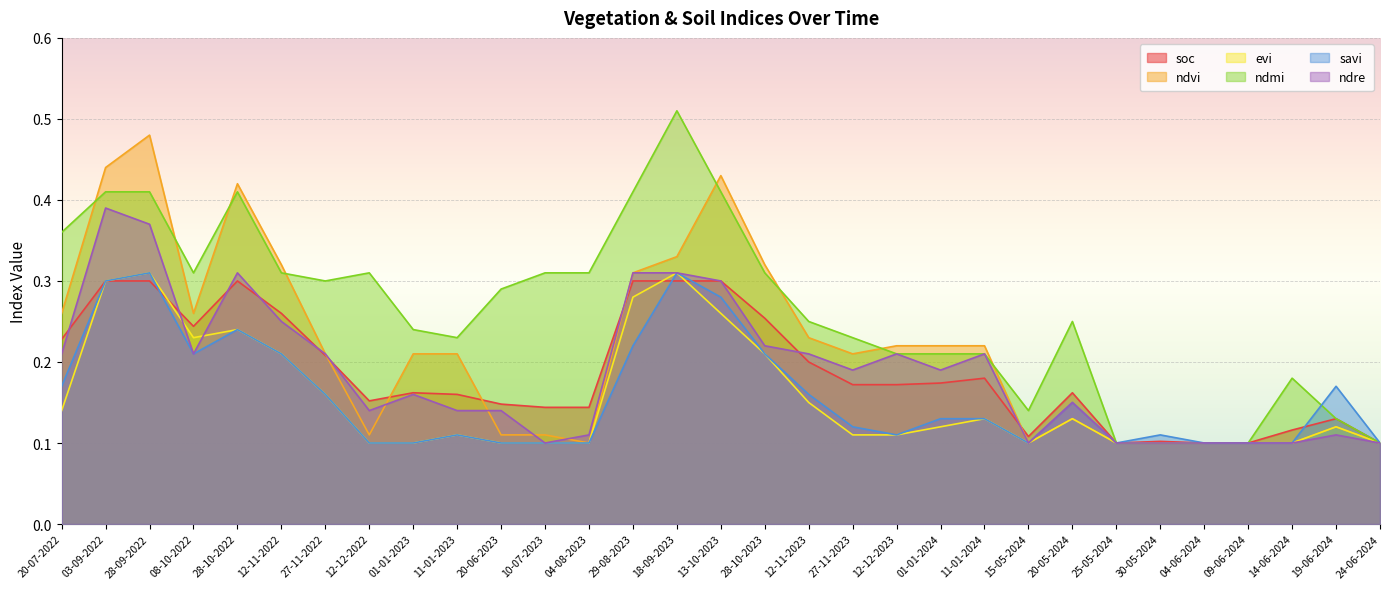

Which series has the largest range (max minus min)?

ndmi